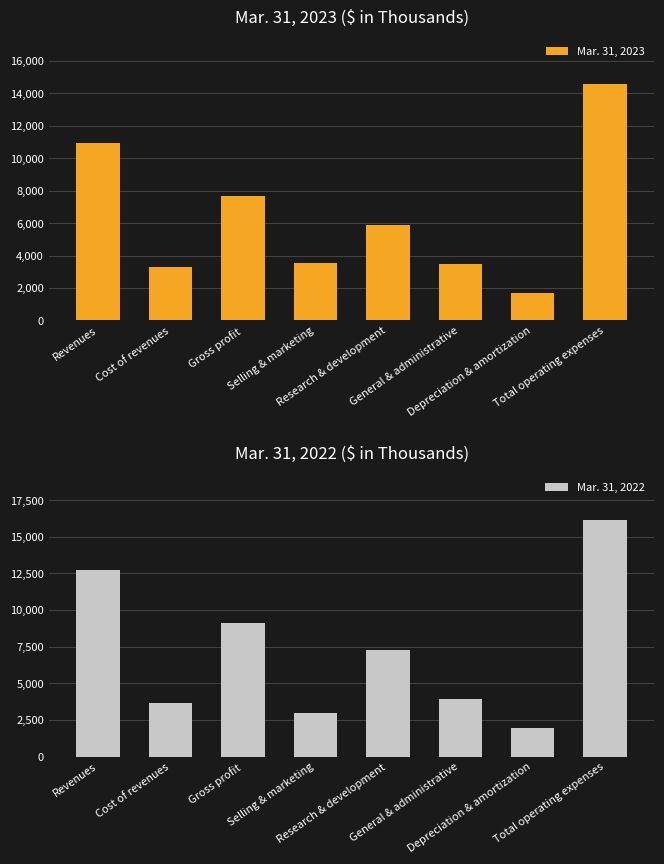

Which series has the largest total across all categories?

Mar. 31, 2022